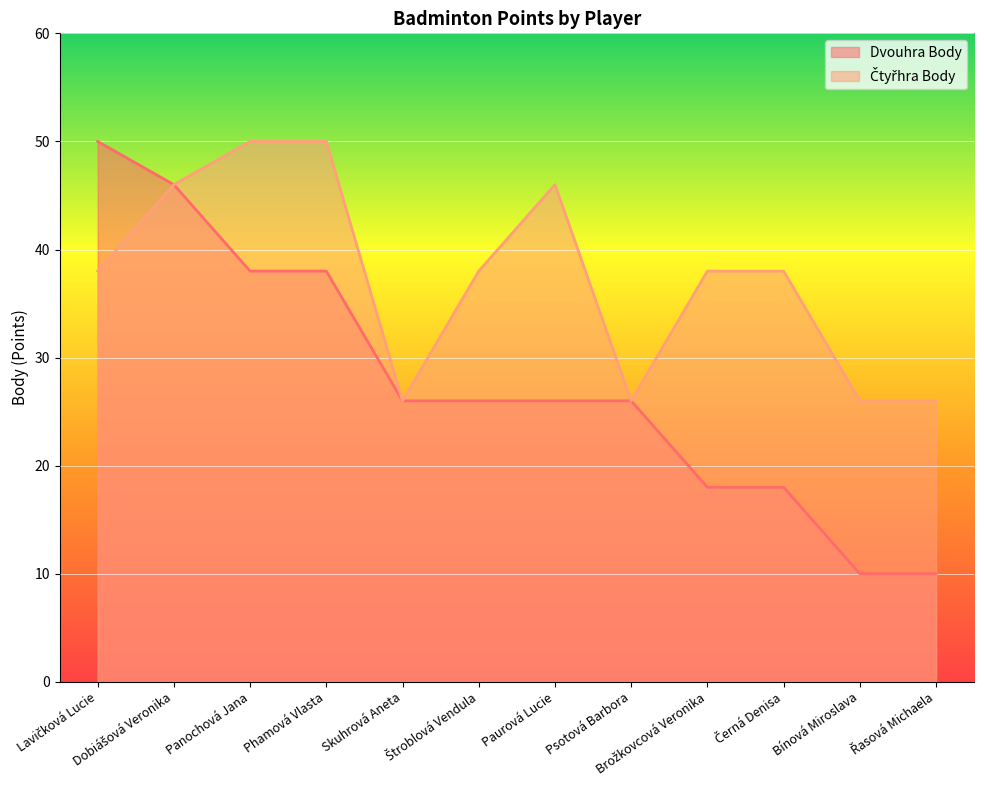

Which series has the largest total across all categories?

Čtyřhra Body